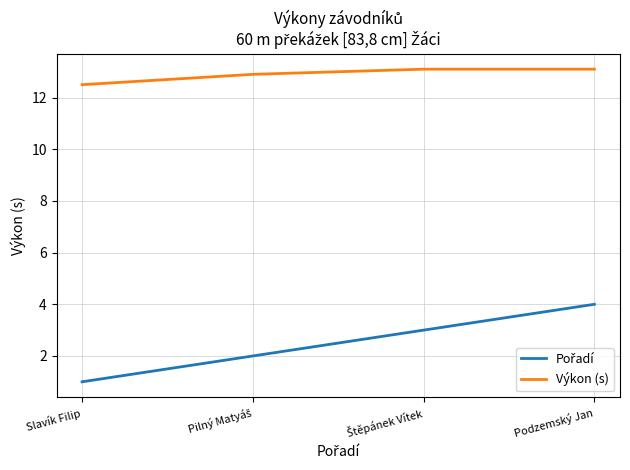

What is the sum of all Výkon (s) values?

51.6